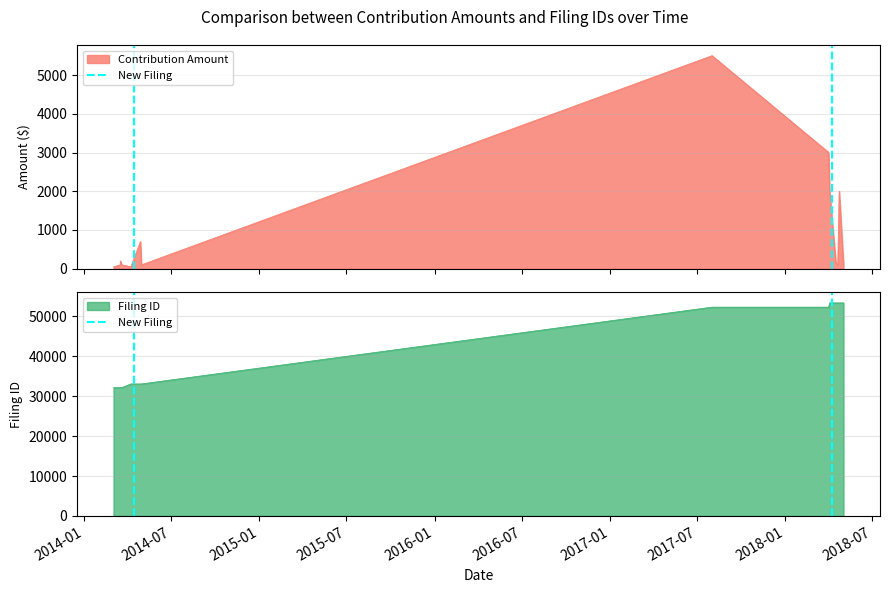

How many lines are shown in the chart?

1